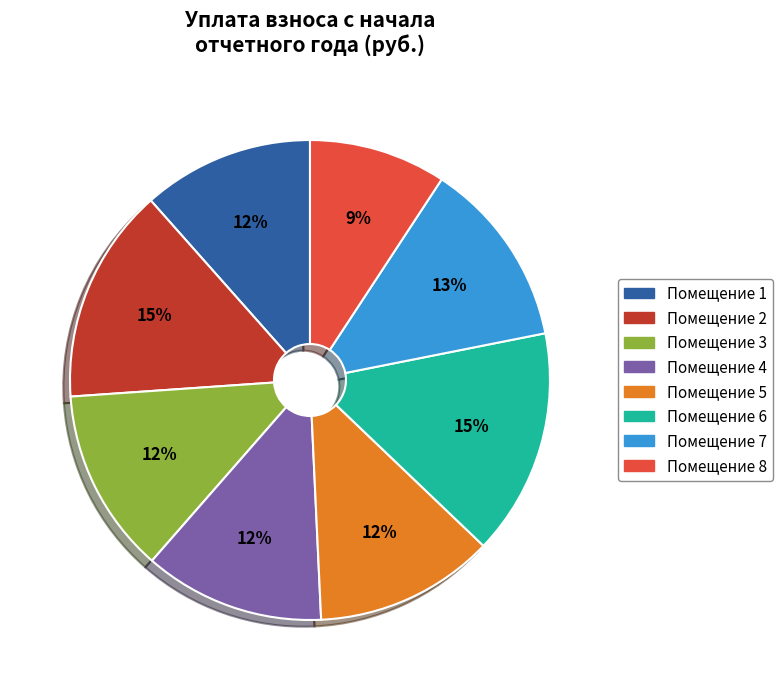

Count the number of slices in the pie.

8